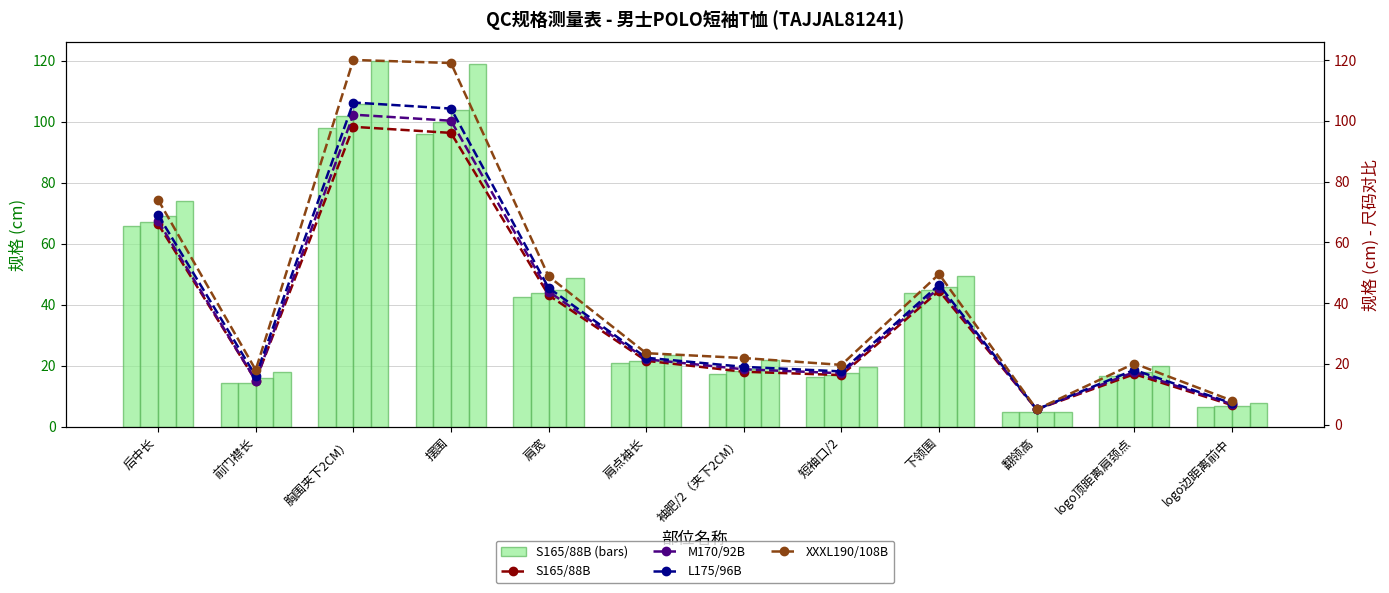

Reading right to left, extract all data points from this chart.

S165/88B: 6.4	16.6	5.0	44.0	16.3	17.4	21.0	42.6	96.0	98.0	14.5	66.0
M170/92B: 6.7	17.3	5.0	45.0	16.9	18.2	21.5	43.8	100.0	102.0	14.5	67.0
L175/96B: 7.0	18.0	5.0	46.0	17.5	19.0	22.0	45.0	104.0	106.0	16.0	69.0
XXXL190/108B: 7.9	20.1	5.0	49.5	19.6	21.9	23.5	48.8	119.0	120.0	18.0	74.0